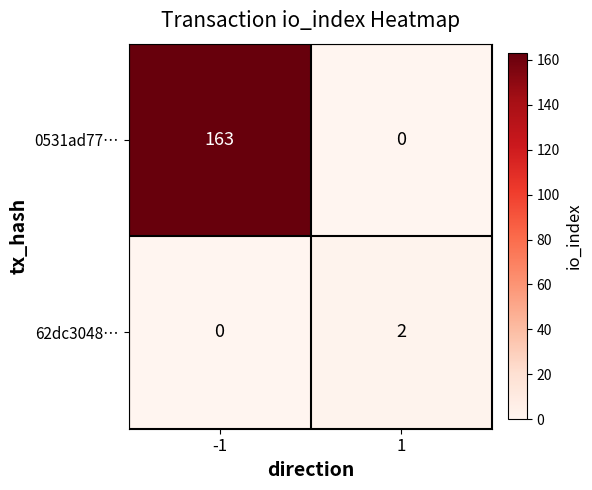

Rank the series by their average value, from highest to lowest.

0531ad77…, 62dc3048…